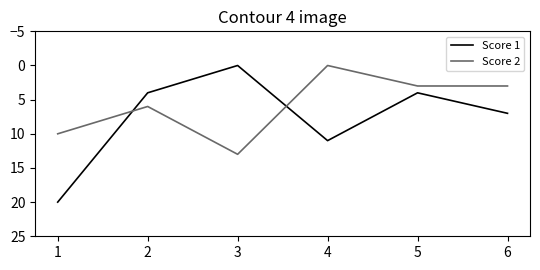

Reading left to right, extract all data points from this chart.

Score 1: 20	4	0	11	4	7
Score 2: 10	6	13	0	3	3